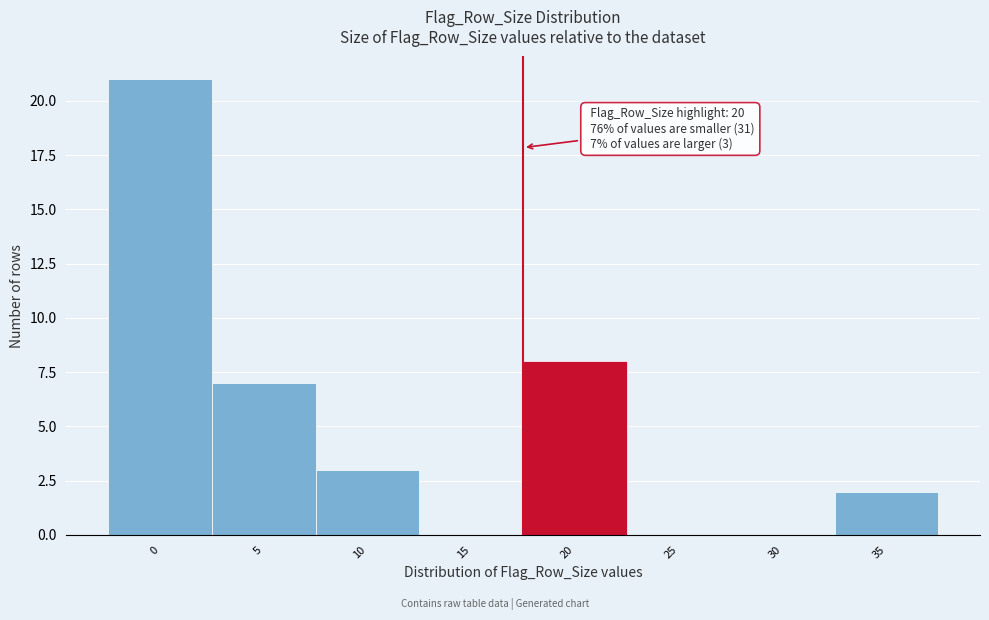

Reading right to left, list all the values displayed in this chart.

35=2	30=0	25=0	20=8	15=0	10=3	5=7	0=21